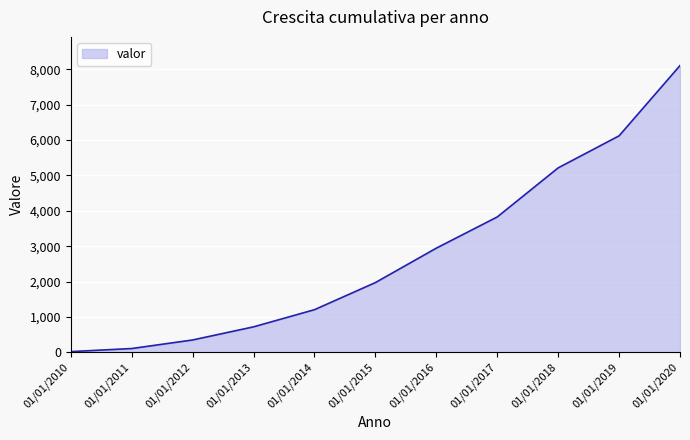

What is the difference between the maximum and minimum values?

8085